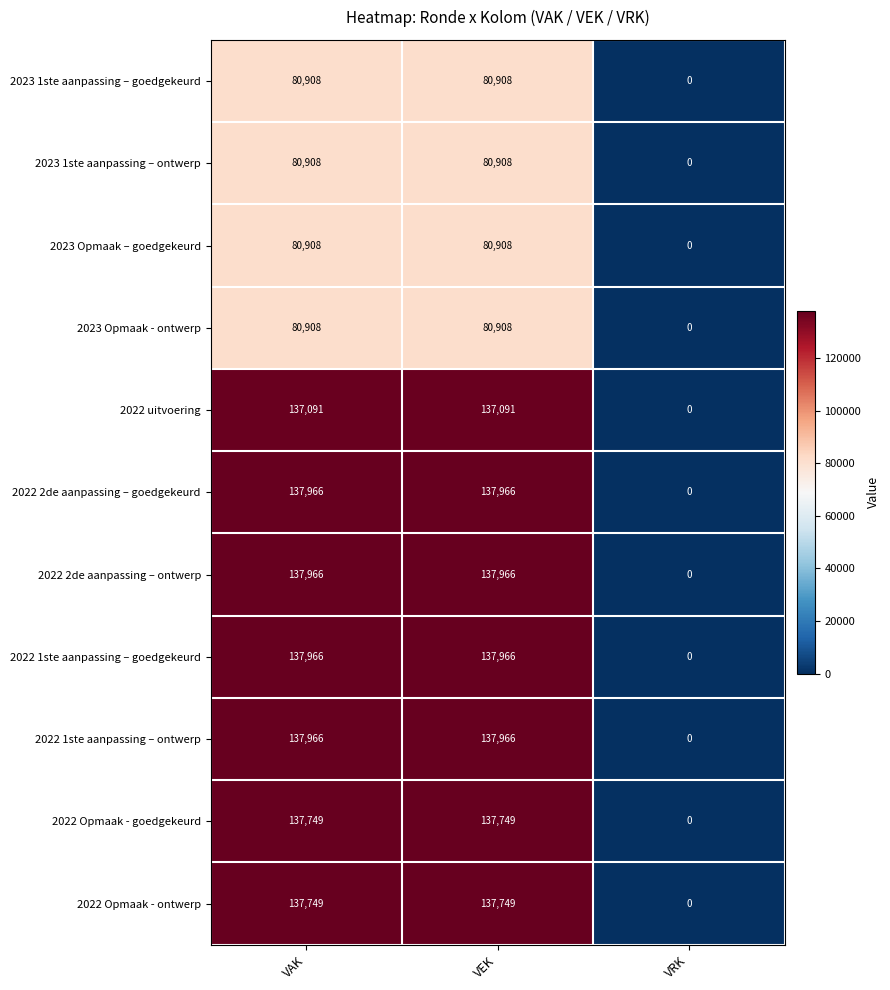

True or false: 2022 uitvoering has a value of 137091 at VEK.

True